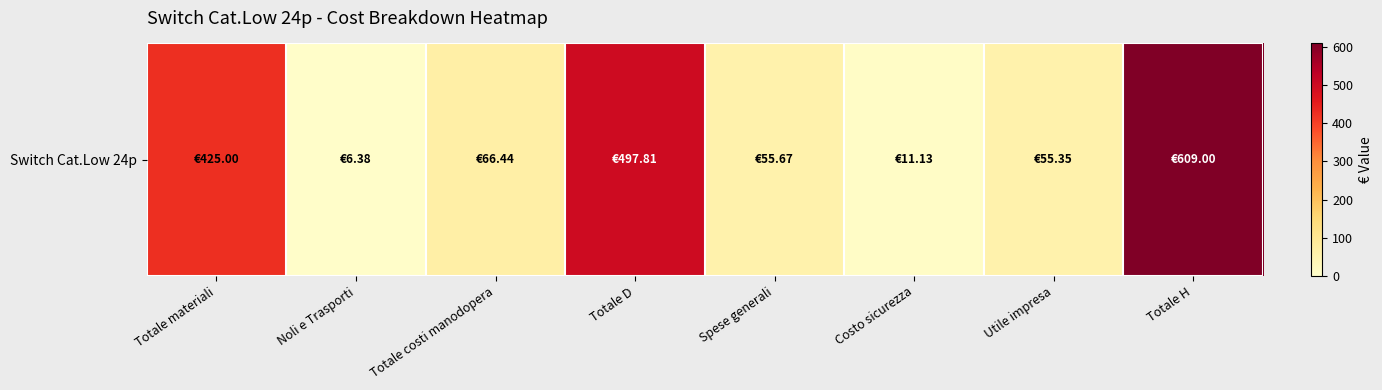

Rank the categories by value from highest to lowest.

Totale H, Totale D, Totale materiali, Totale costi manodopera, Spese generali, Utile impresa, Costo sicurezza, Noli e Trasporti